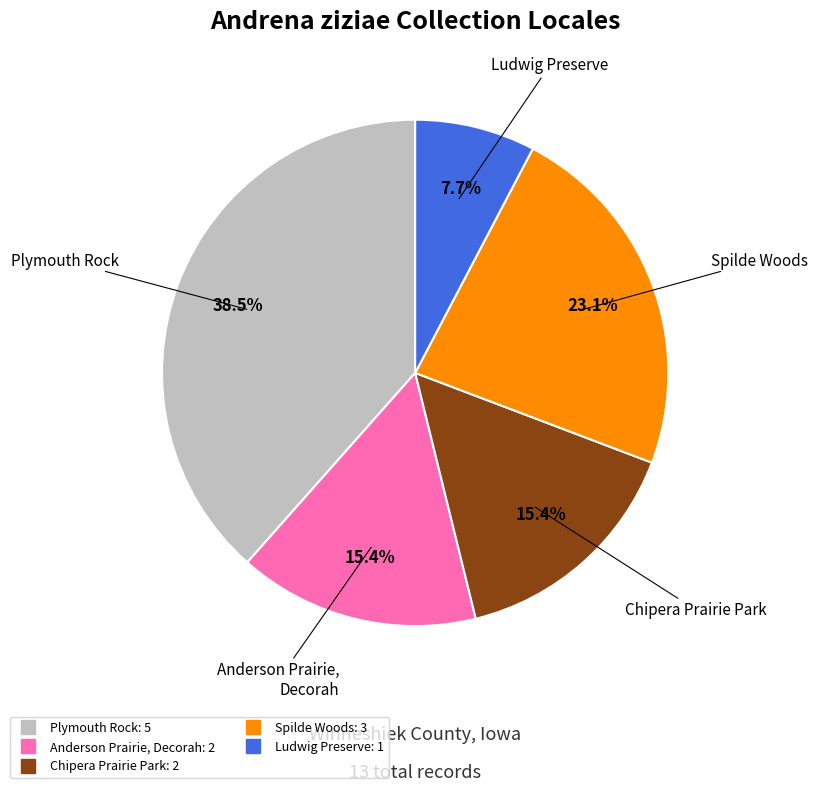

Is there a majority slice in this chart?

No